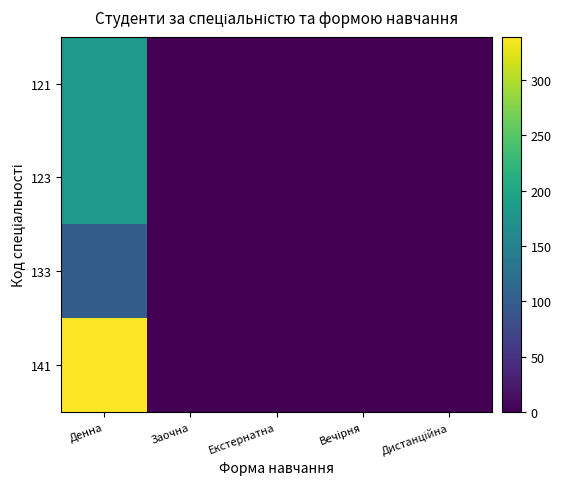

Reading left to right, list all the values displayed in this chart.

121: Денна=184	Заочна=0	Екстернатна=0	Вечірня=0	Дистанційна=0
123: Денна=182	Заочна=0	Екстернатна=0	Вечірня=0	Дистанційна=0
133: Денна=100	Заочна=0	Екстернатна=0	Вечірня=0	Дистанційна=0
141: Денна=339	Заочна=0	Екстернатна=0	Вечірня=0	Дистанційна=0